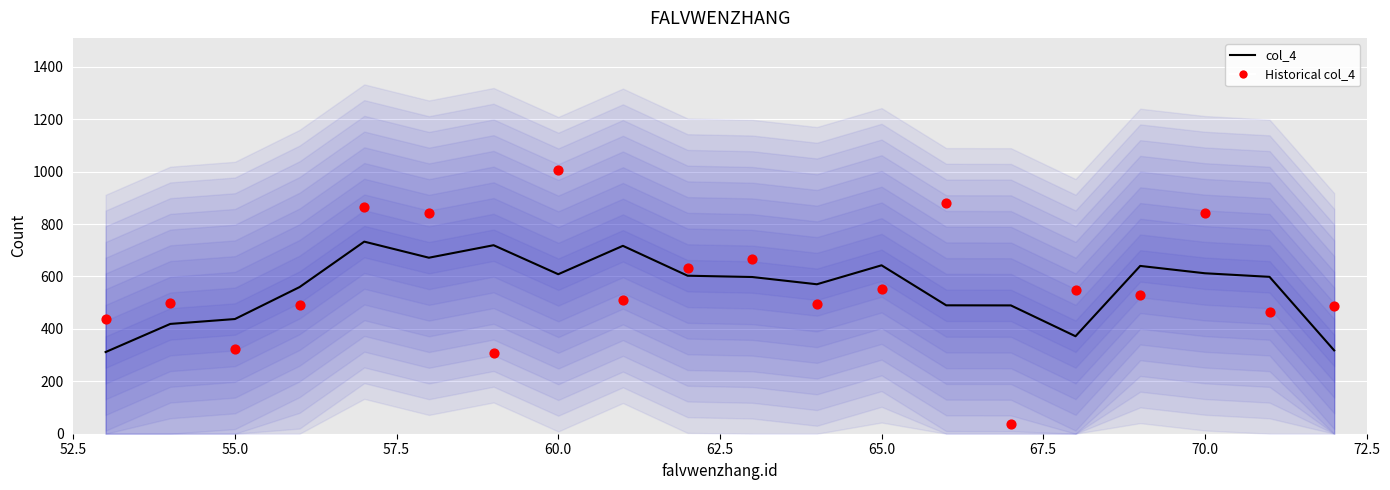

Which series has the largest total across all categories?

Historical col_4